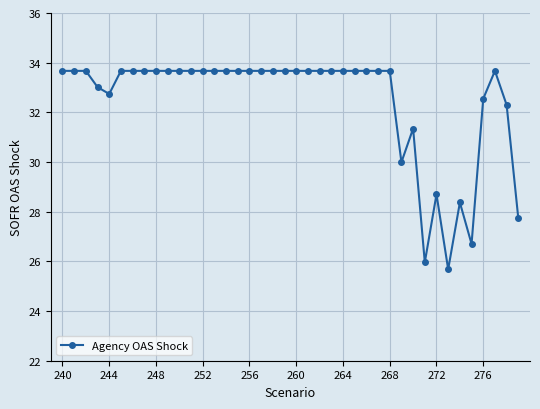

What is the smallest value displayed?

25.7